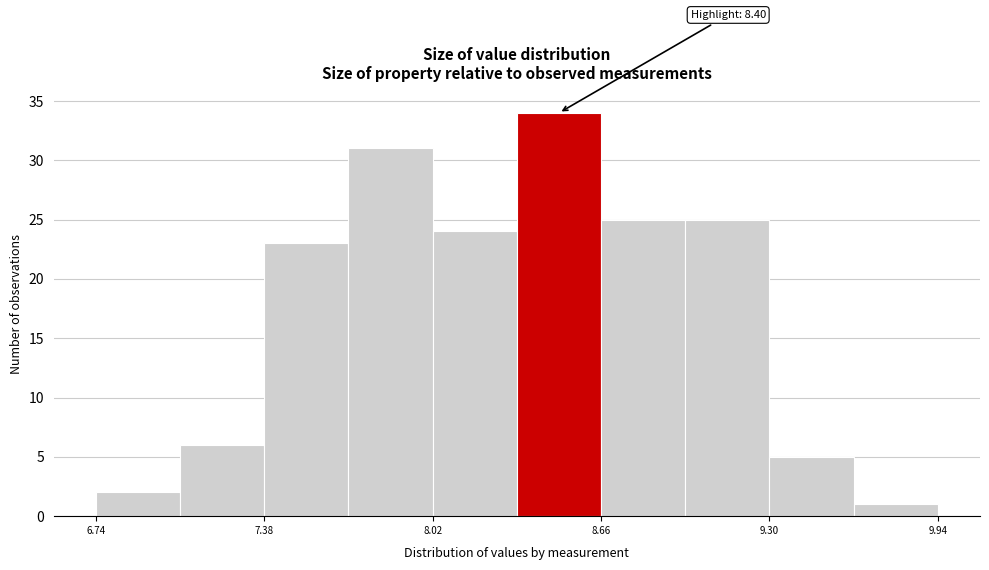

Around what value on the x-axis is the tallest bar? Give the approximate position of its centre, as read against the axis.

8.5